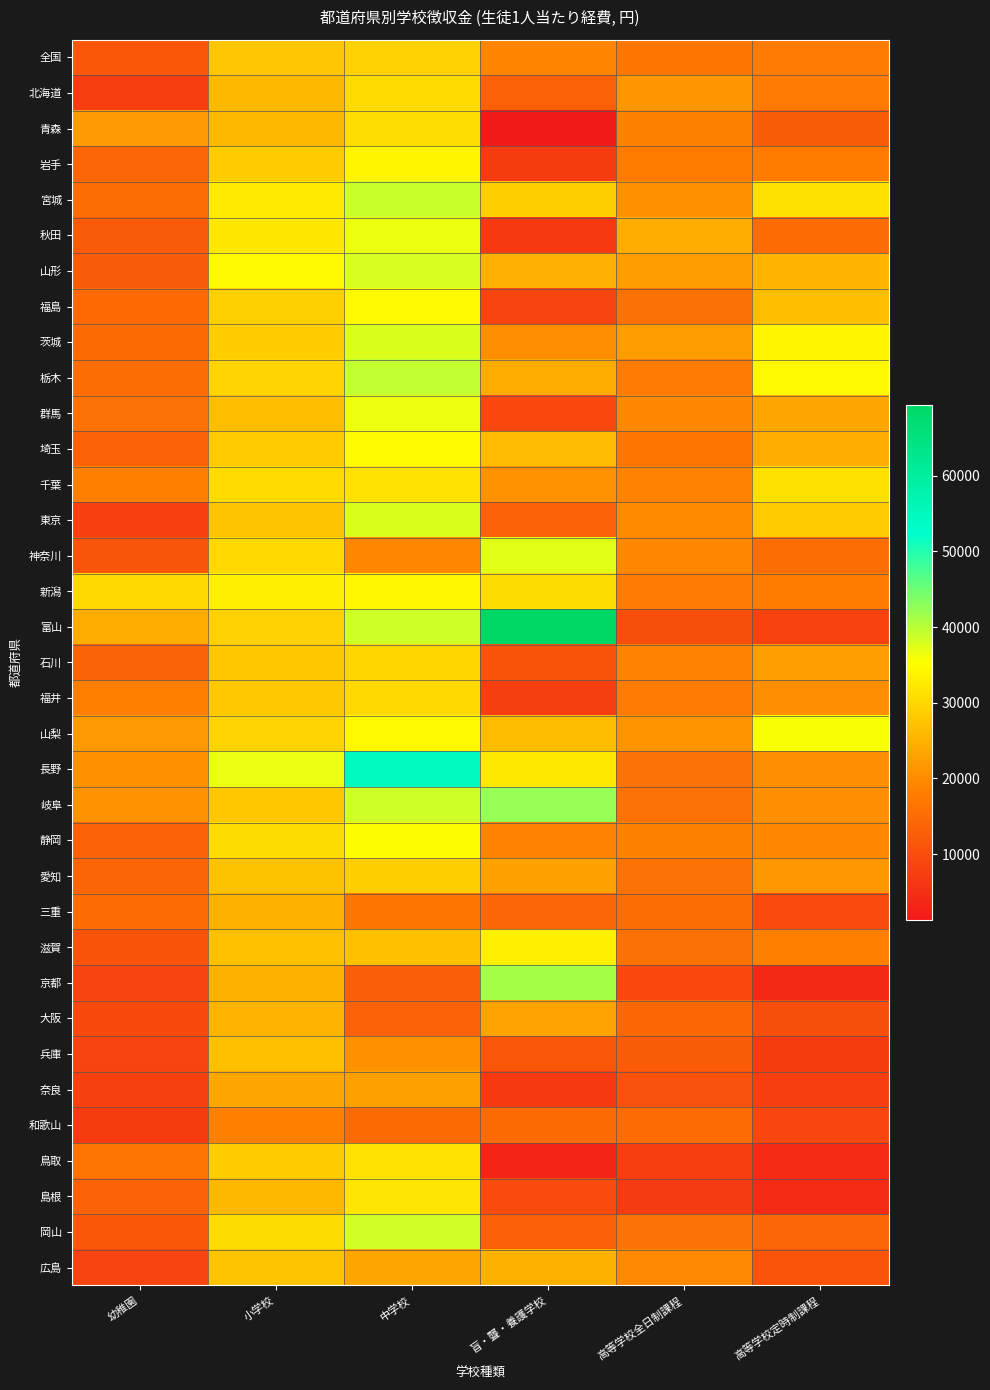

At 高等学校定時制課程, list the series in order from smallest to largest.

京都, 鳥取, 島根, 兵庫, 奈良, 富山, 和歌山, 三重, 大阪, 広島, 青森, 岡山, 秋田, 神奈川, 全国, 北海道, 岩手, 新潟, 滋賀, 静岡, 福井, 長野, 岐阜, 愛知, 石川, 群馬, 埼玉, 山形, 福島, 東京, 千葉, 宮城, 茨城, 栃木, 山梨